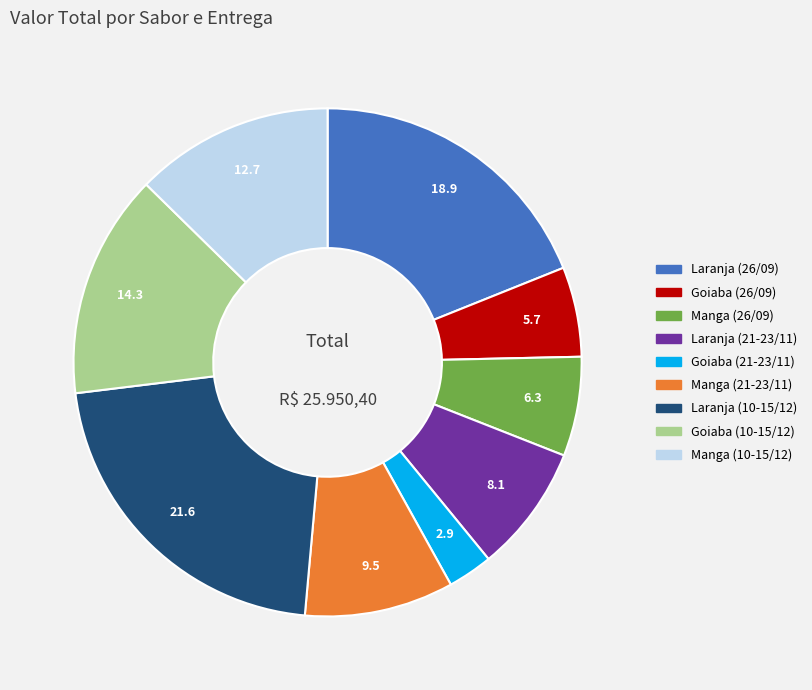

What is the ratio of the value at Manga (10-15/12) to the value at Goiaba (21-23/11)?

4.4